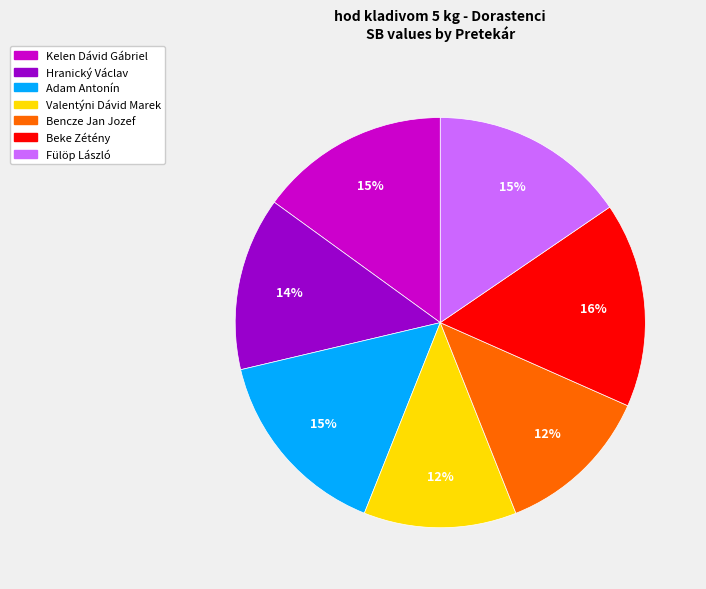

Which category has the biggest portion of the pie?

Beke Zétény